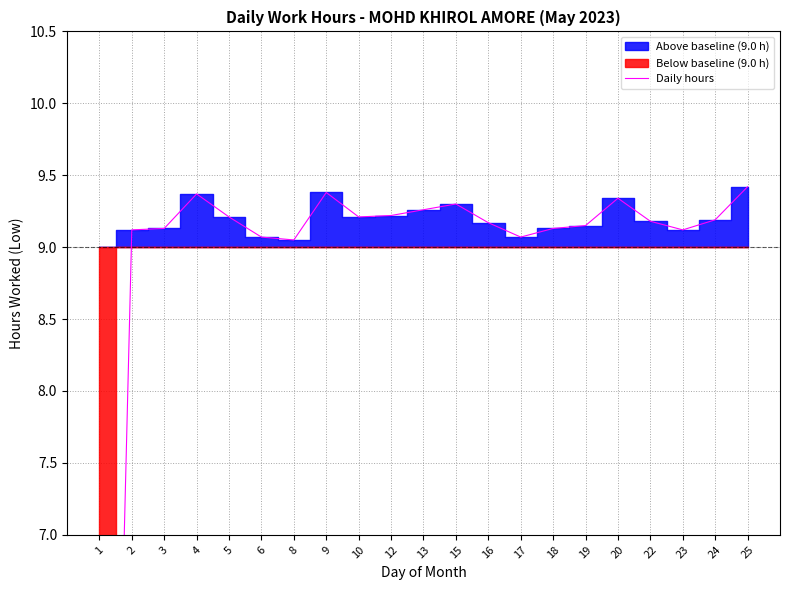

What is the change in value from 20 to 22?

-0.2